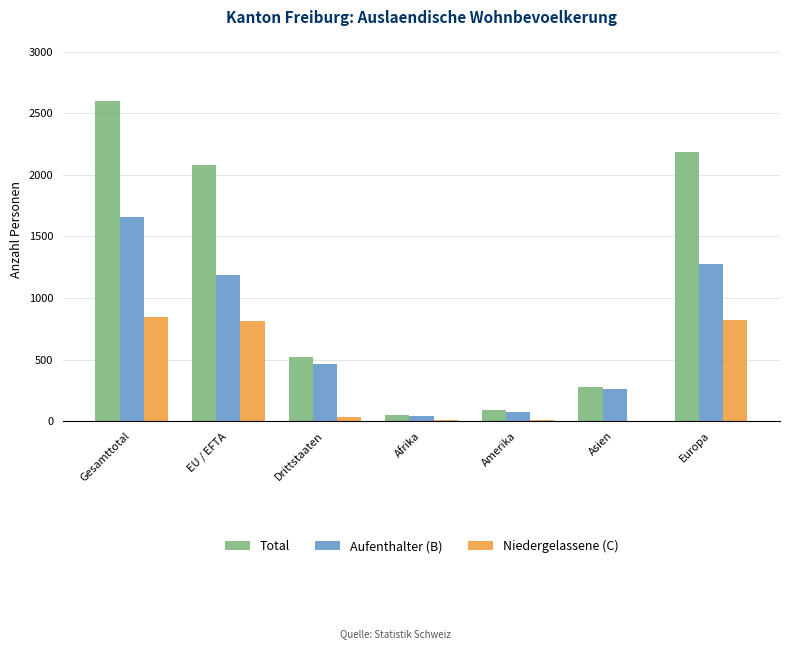

At which label does Total first exceed 518?

Gesamttotal